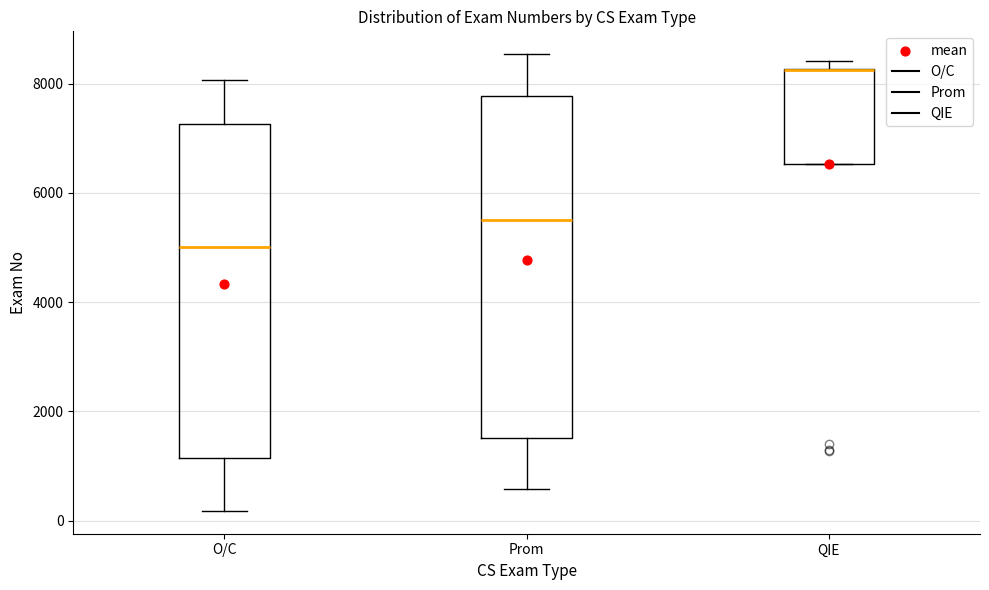

Reading left to right, read every box against the y-axis: the position of its median line, the range the box covers, and the ends of its whiskers. The values are not printed on the chart, so give them approximately, as read against the axis.

O/C: median 5000, box 1200 to 7200, whiskers 200 to 8000
Prom: median 5600, box 1600 to 7800, whiskers 600 to 8600
QIE: median 8200 (drawn on the box's upper edge), box 6600 to 8200, whiskers 6600 to 8400